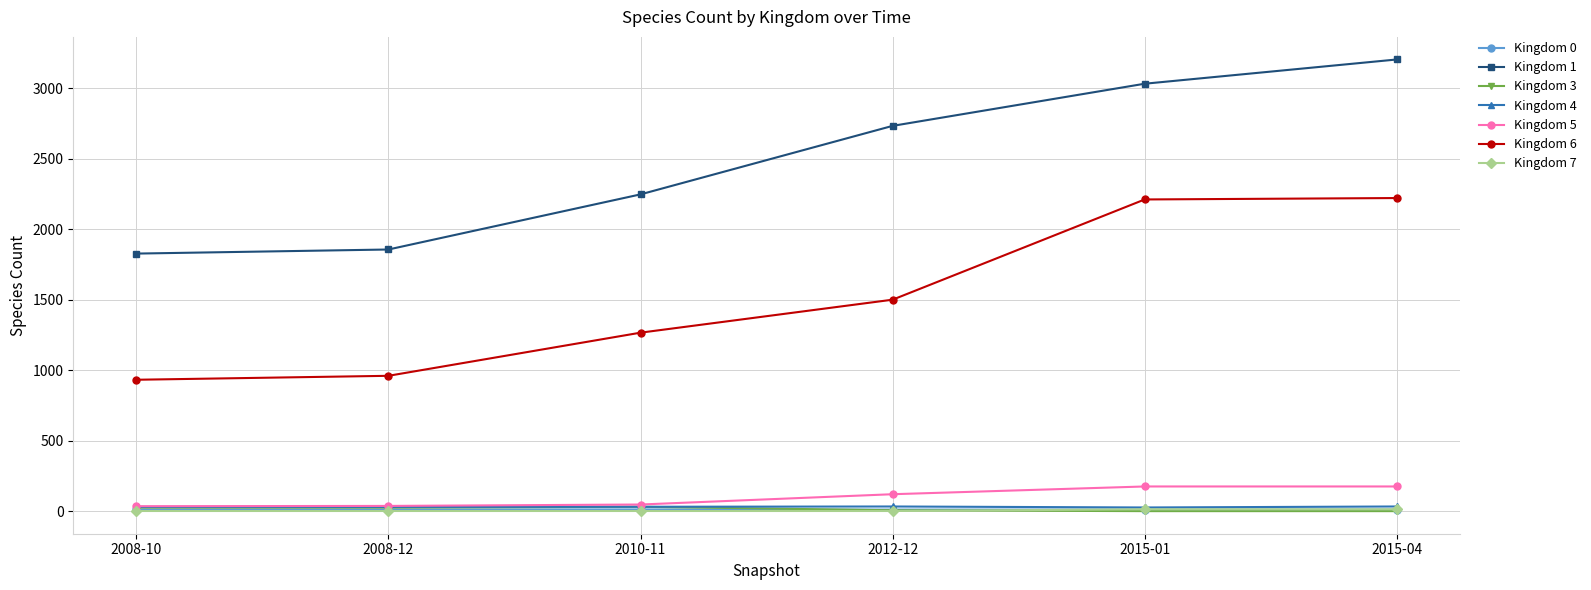

What is the greatest value displayed?

3205